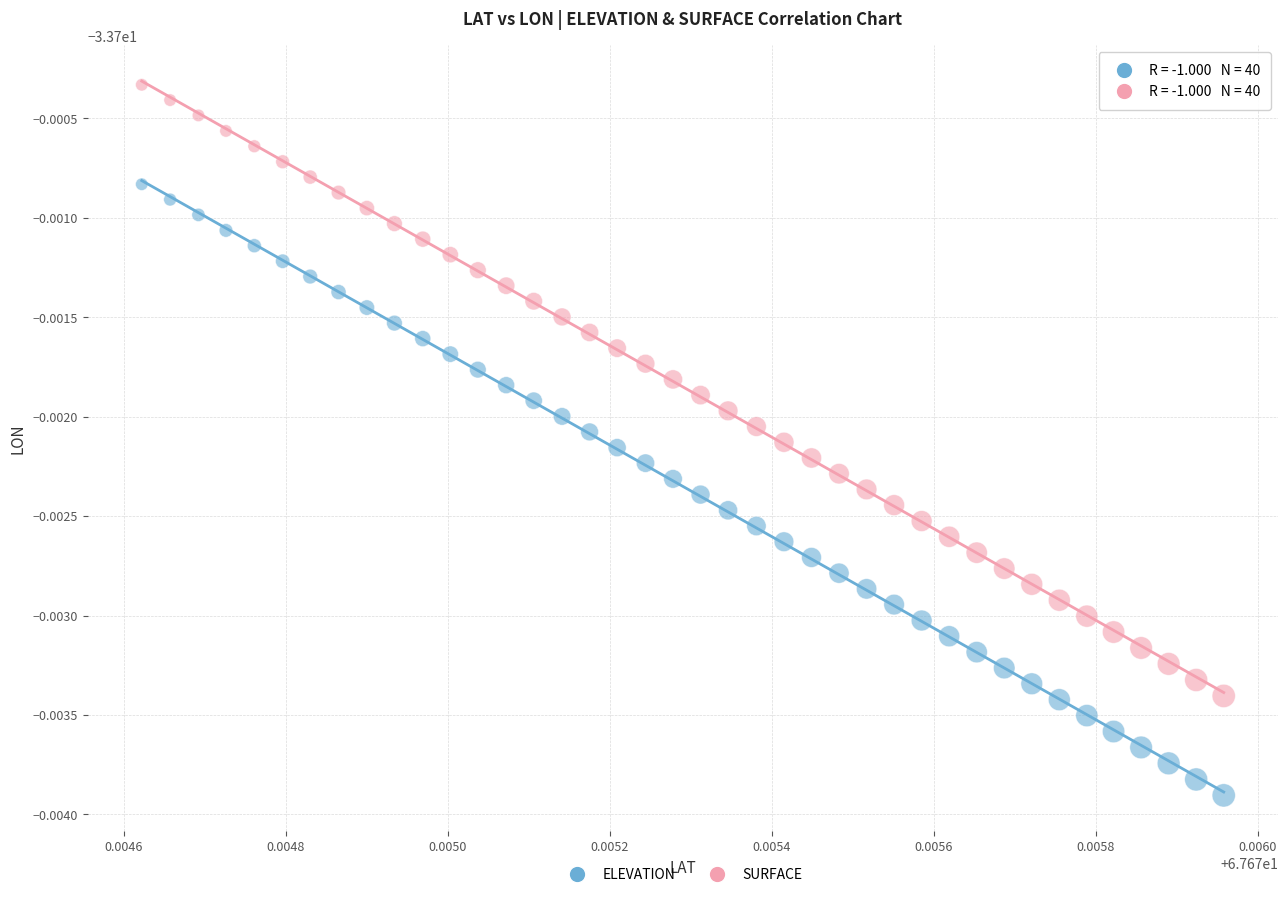

What are all the series names shown in the legend?

ELEVATION, SURFACE